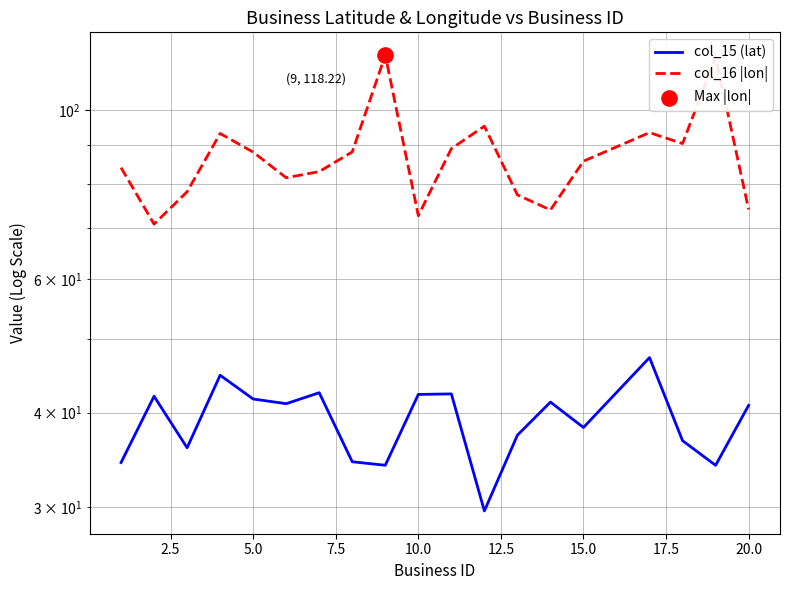

Which series reaches the minimum Y coordinate?

col_15 (lat)